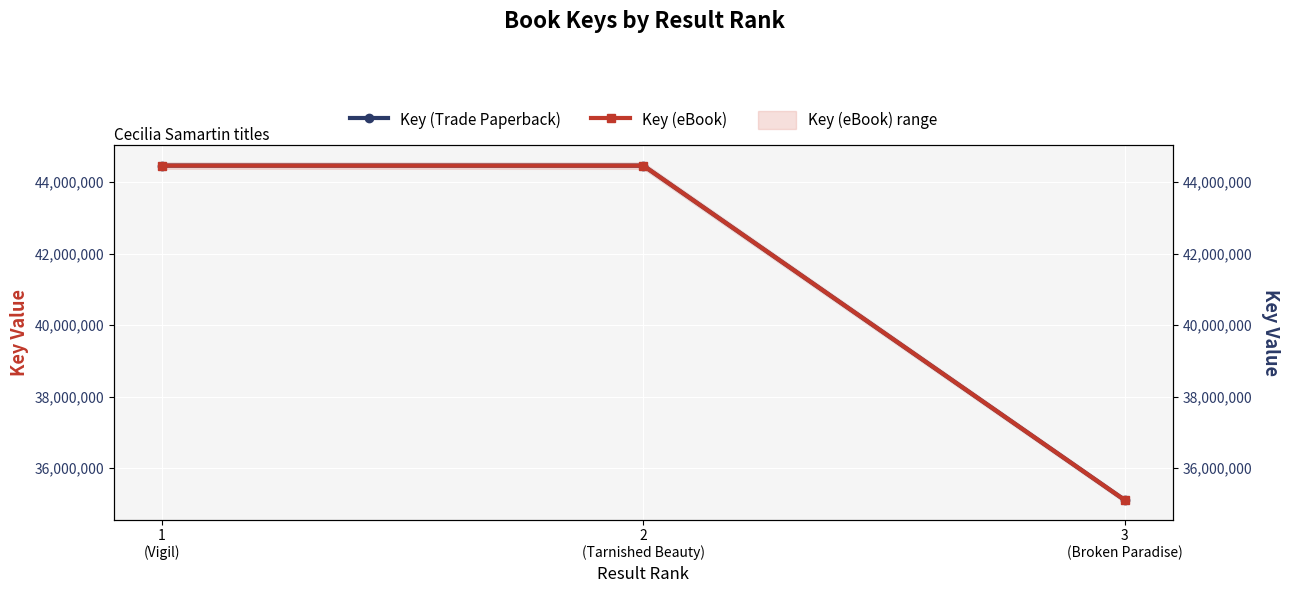

At which category is the sum across all series the highest?

1
(Vigil)